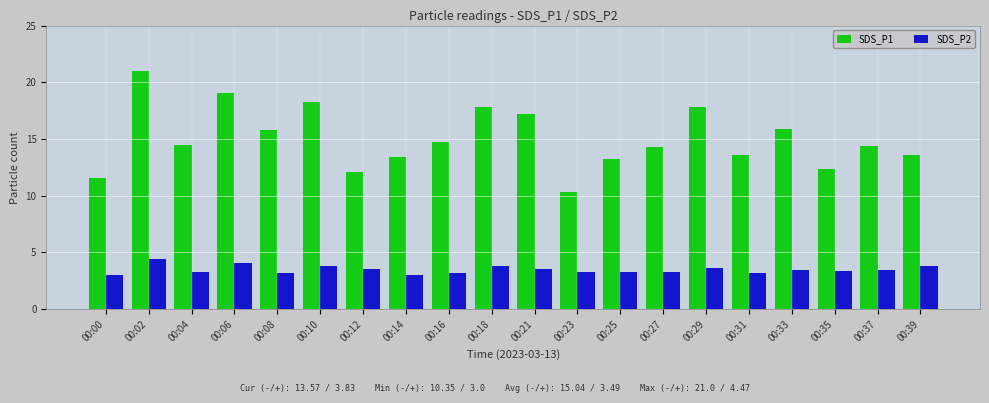

At which label is SDS_P1 closest to 15?

00:16